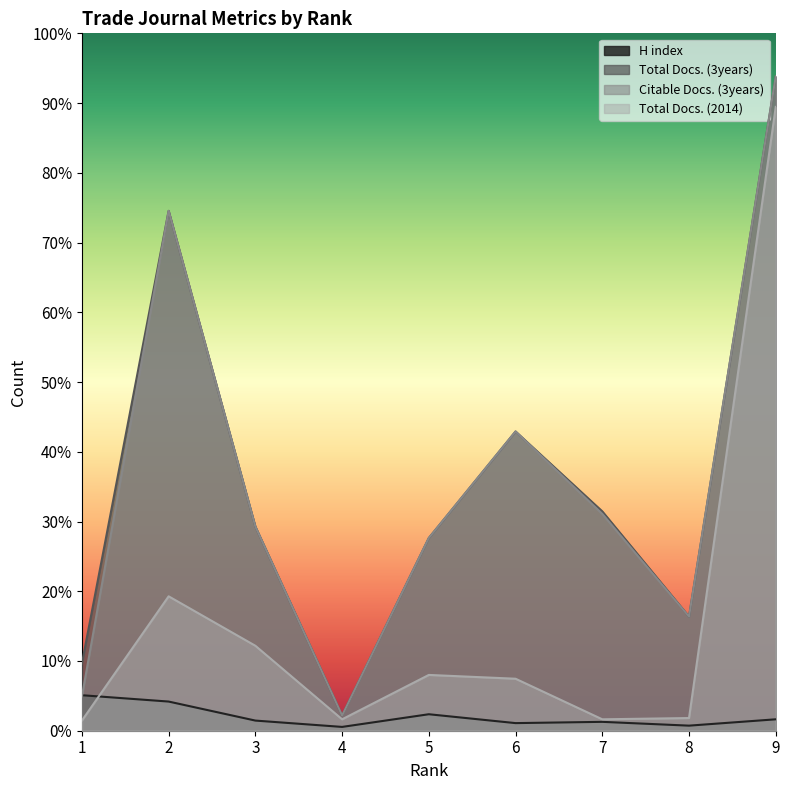

Where does the Total Docs. (3years) series first go above 161?

2